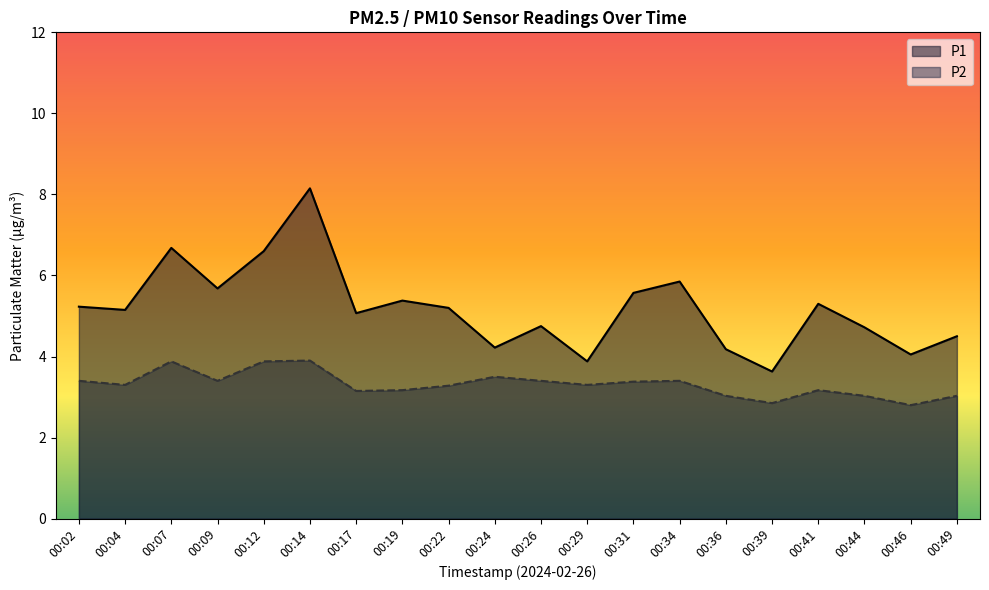

In P1, how many points are higher than both neighbors (excluding endpoints)?

6